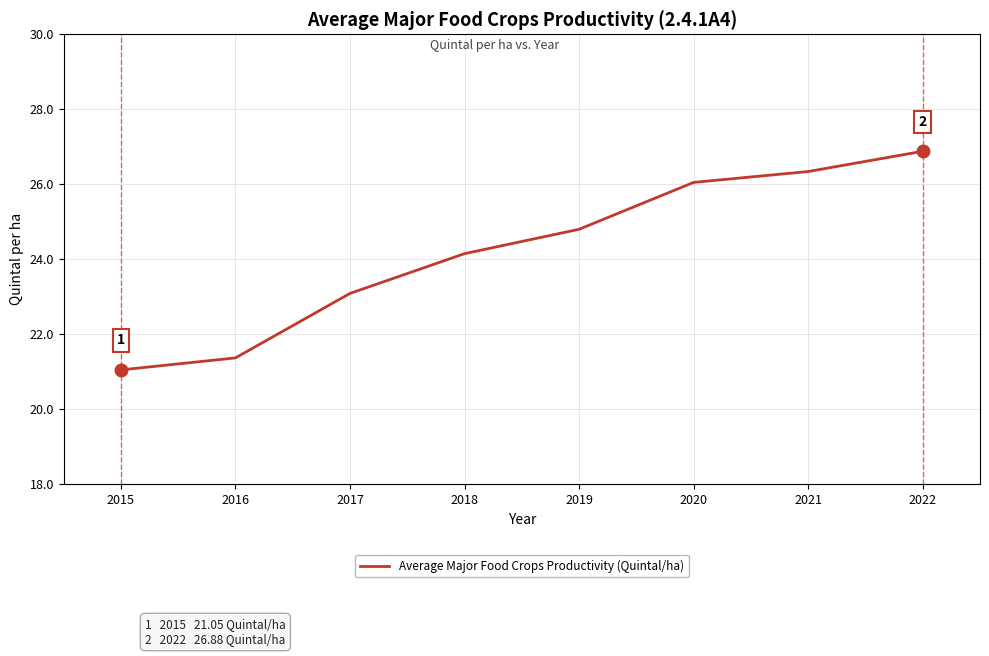

What is the approximate value at 2020?

26.1